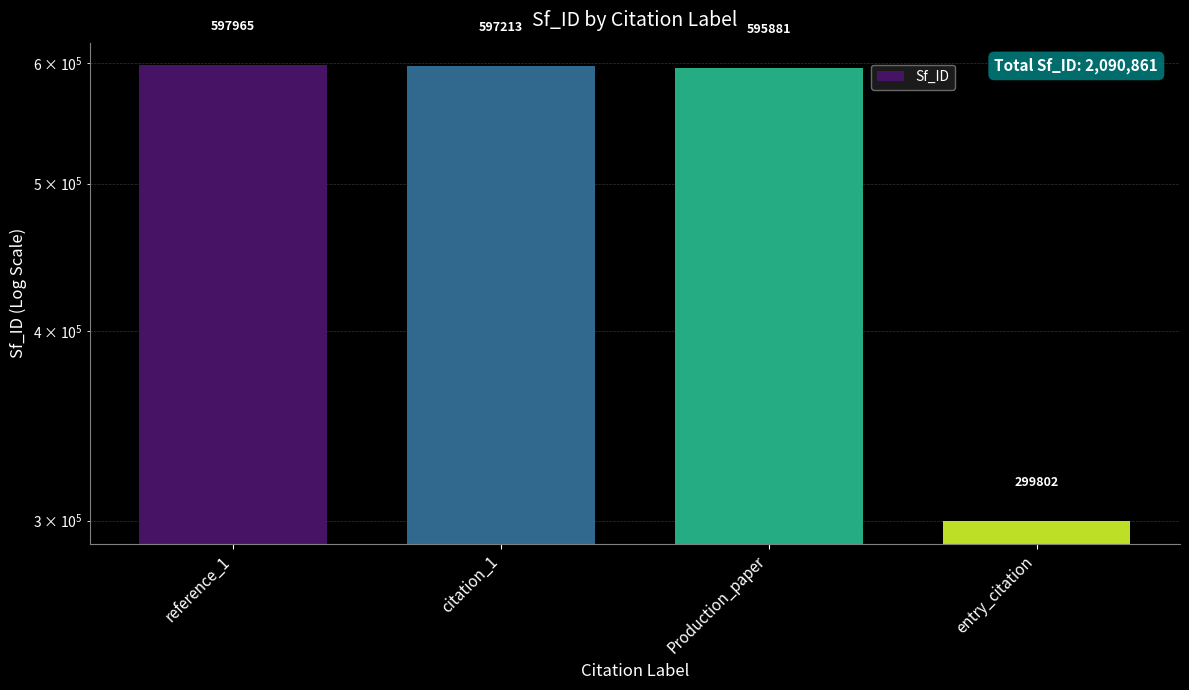

Reading right to left, list all the values displayed in this chart.

entry_citation=299802	Production_paper=595881	citation_1=597213	reference_1=597965